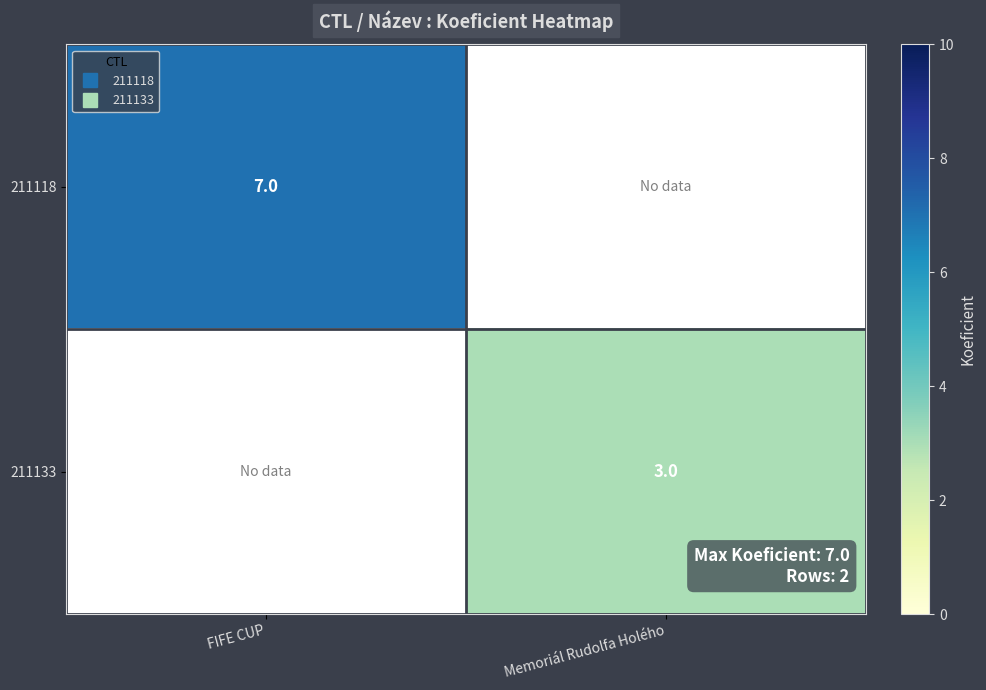

How many 211118 values are between 0 and 7?

2